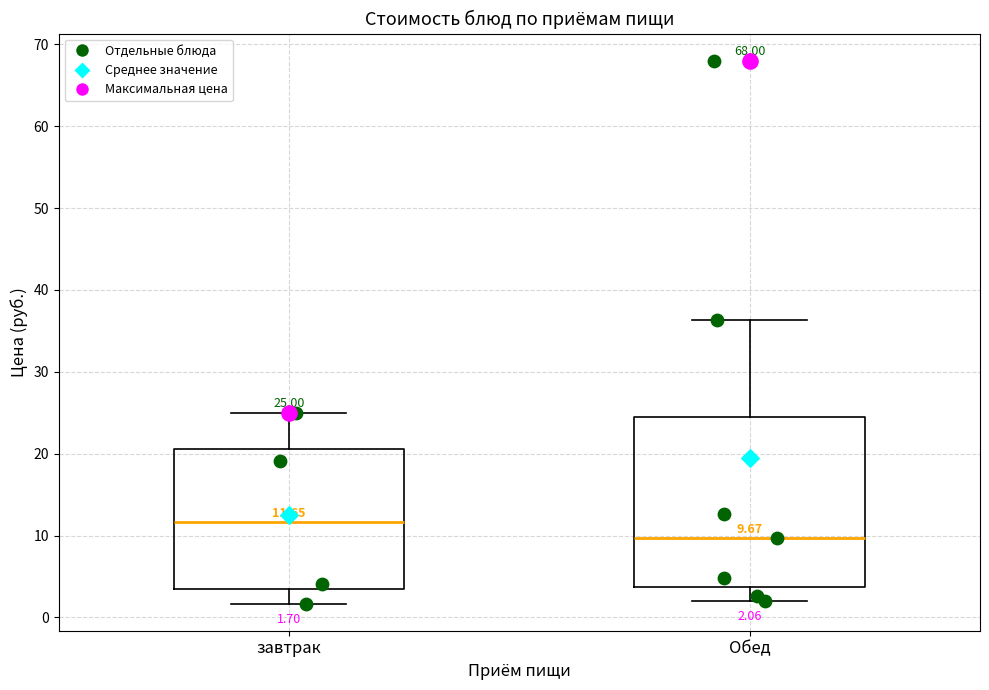

Which box is the tallest, from its lower edge to its upper edge?

Обед